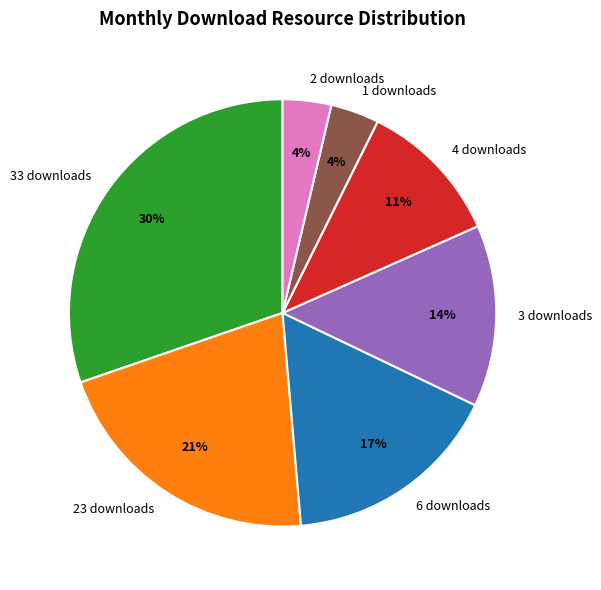

What percentage is the 3 downloads slice, to the nearest percent?

14%